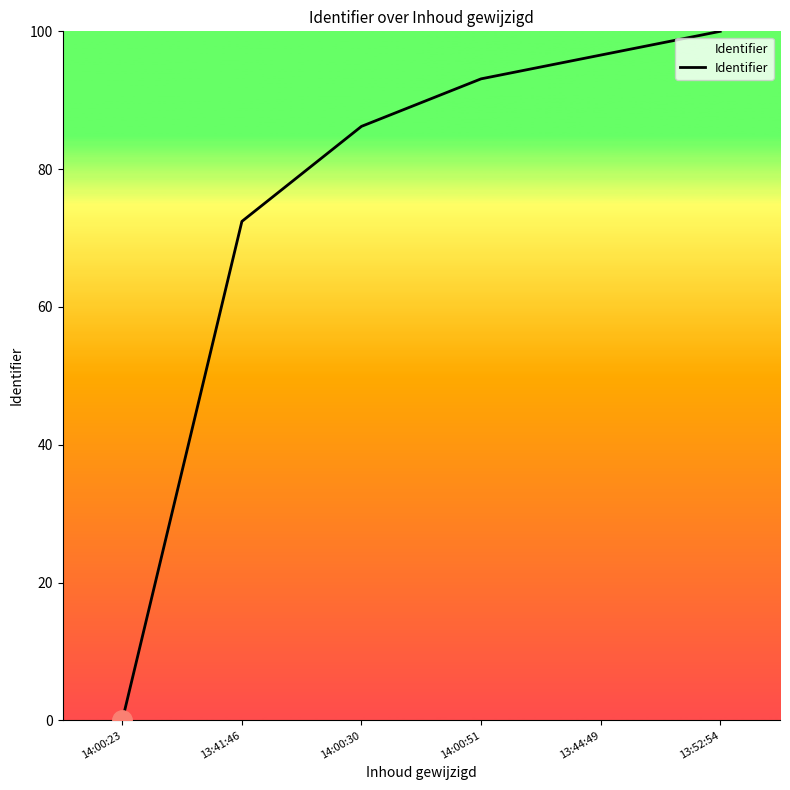

What is the difference between the maximum and minimum values?

100.0